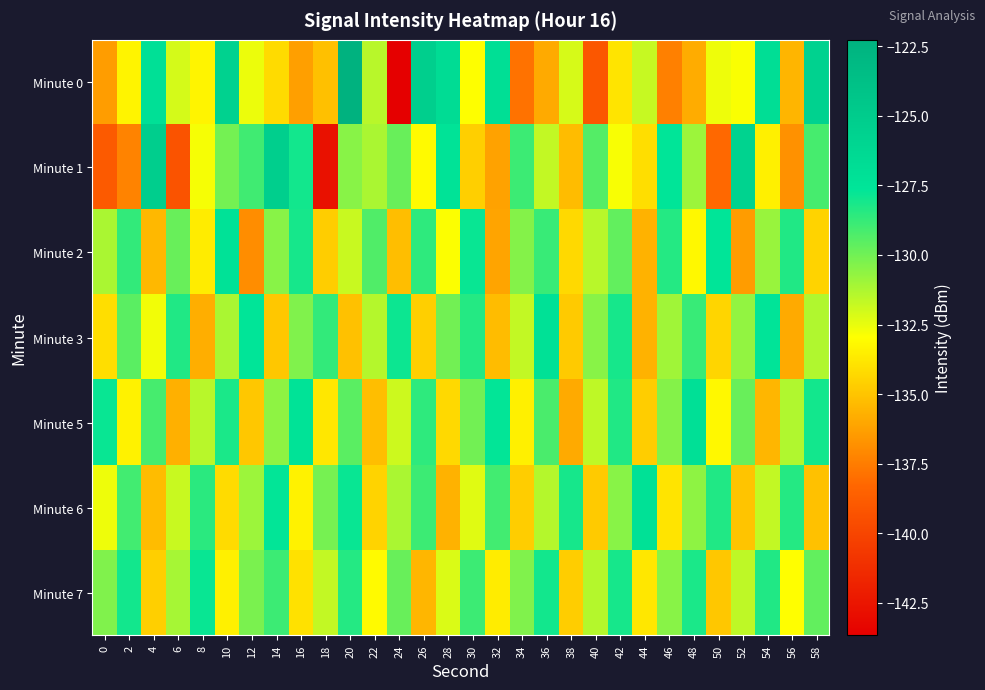

Which has a higher value, 30 or 20?

20